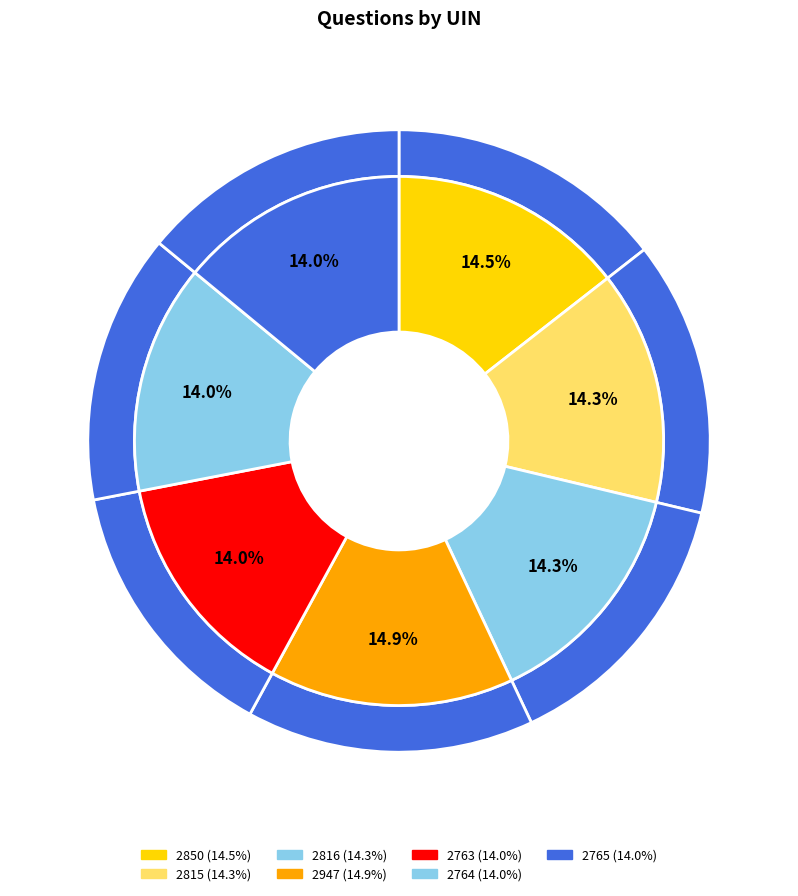

The 2764 slice represents 19% of the pie. True or false?

False